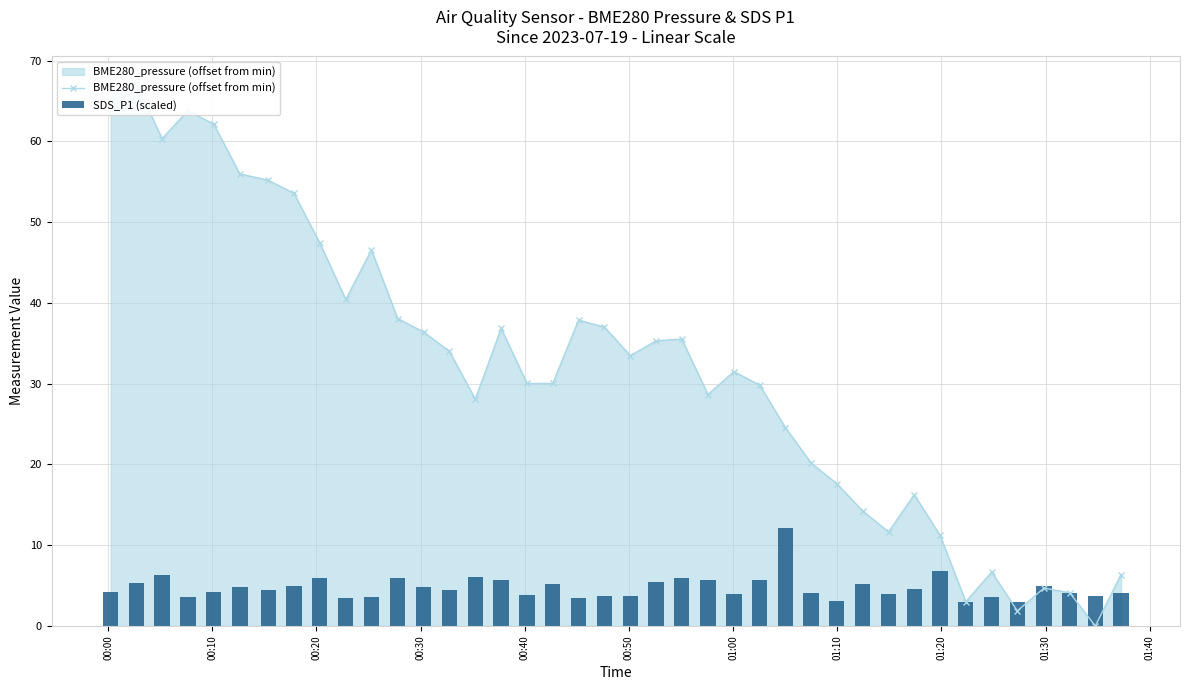

Rank the series at 01:40 from lowest to highest value.

SDS_P1 (scaled), BME280_pressure (offset from min)